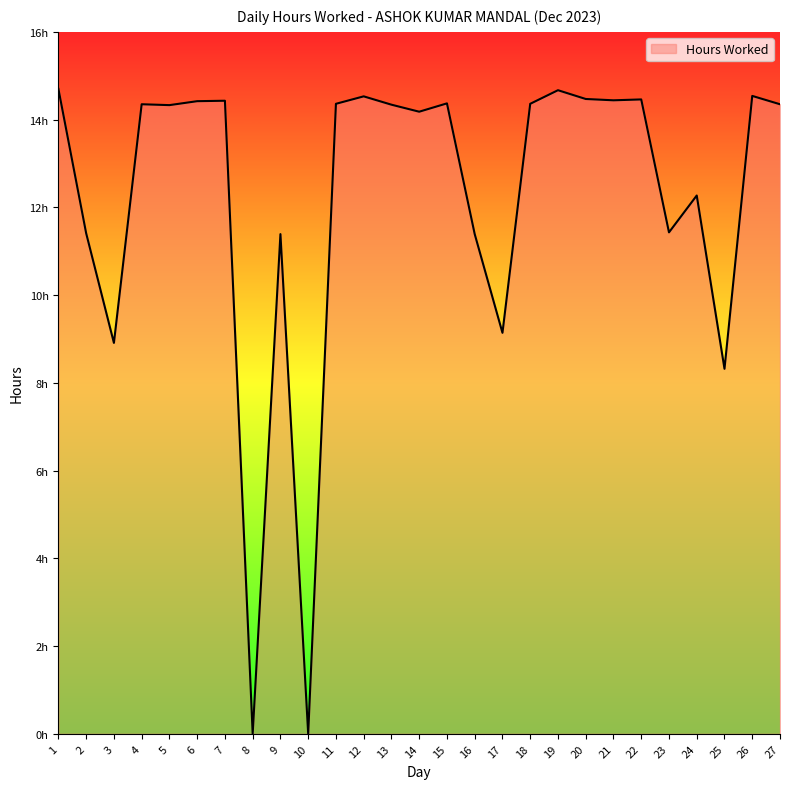

Does the chart have visible grid lines?

No